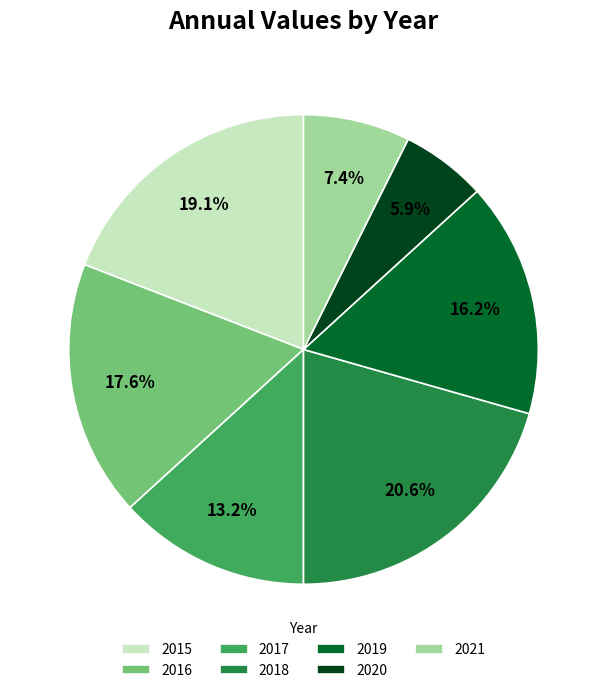

Is 2016 the majority of the pie?

No